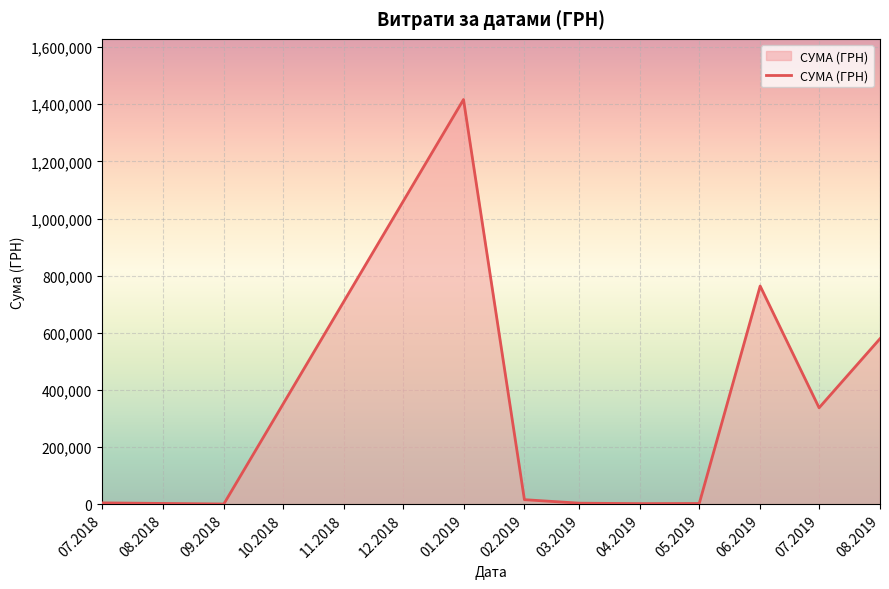

The value at 06.2019 is 763747.1. True or false?

True